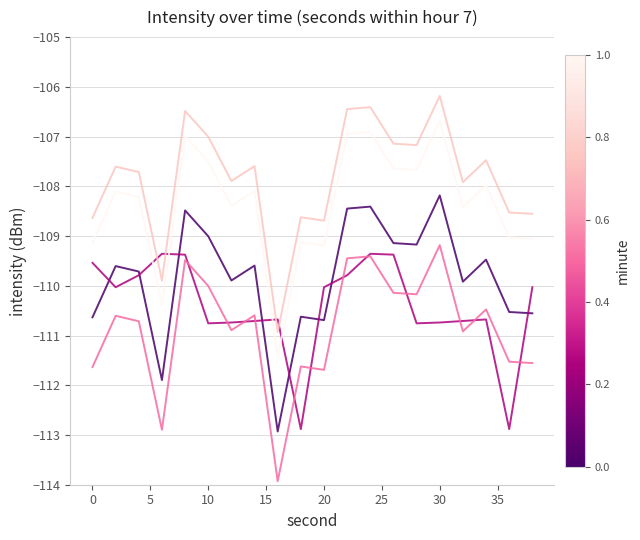

What is the minimum value shown in the chart?

-113.9